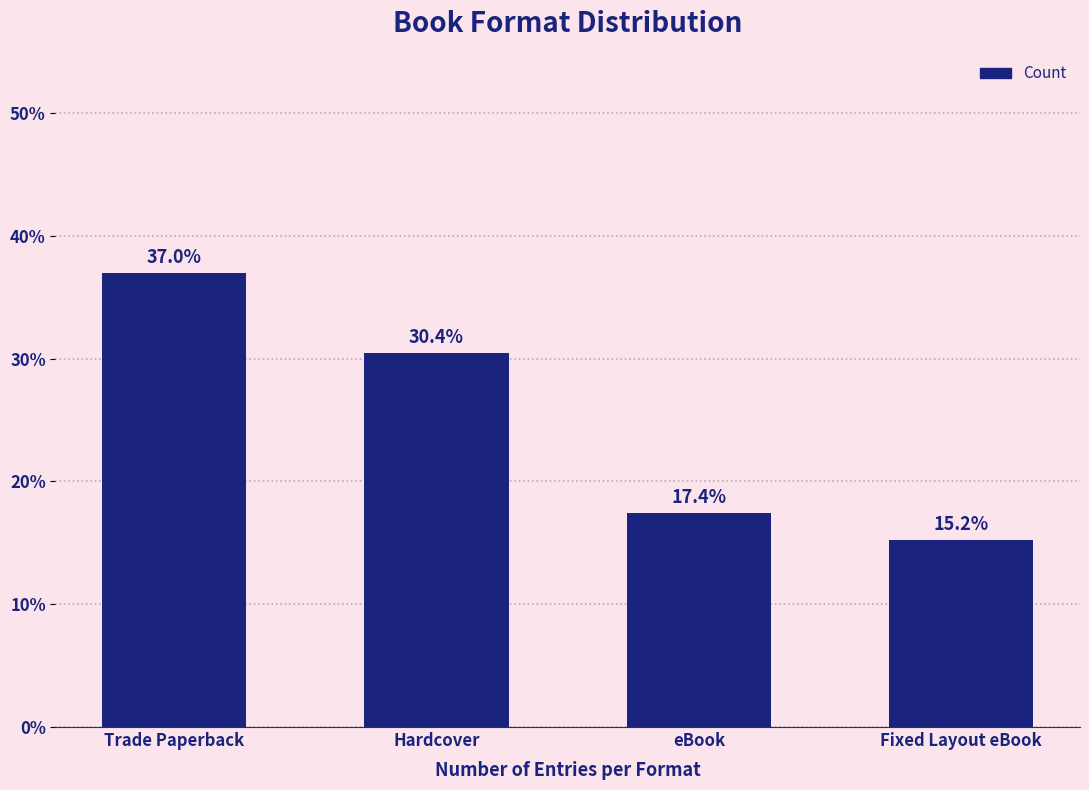

What is the sum of all values?

100.0